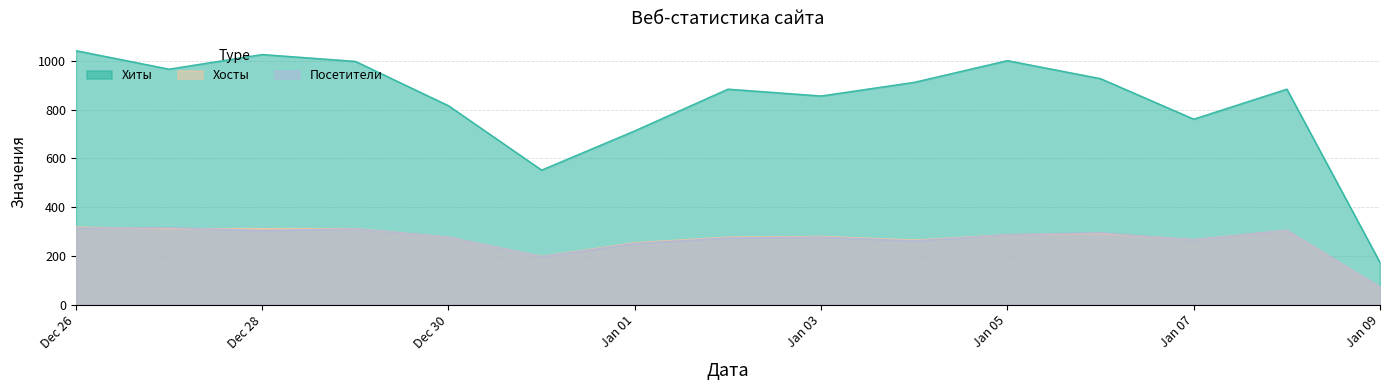

In Посетители, how many points are higher than both neighbors (excluding endpoints)?

5